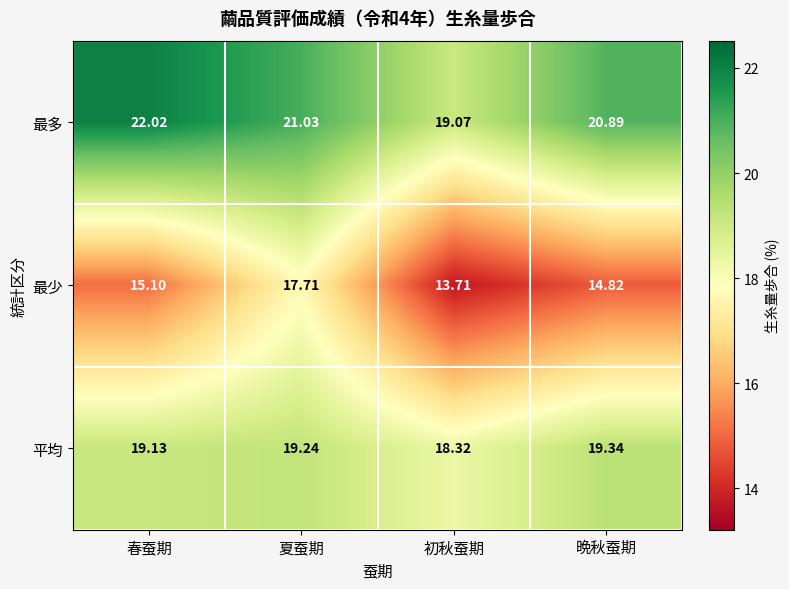

Where is 平均 nearest to the value 18?

初秋蚕期